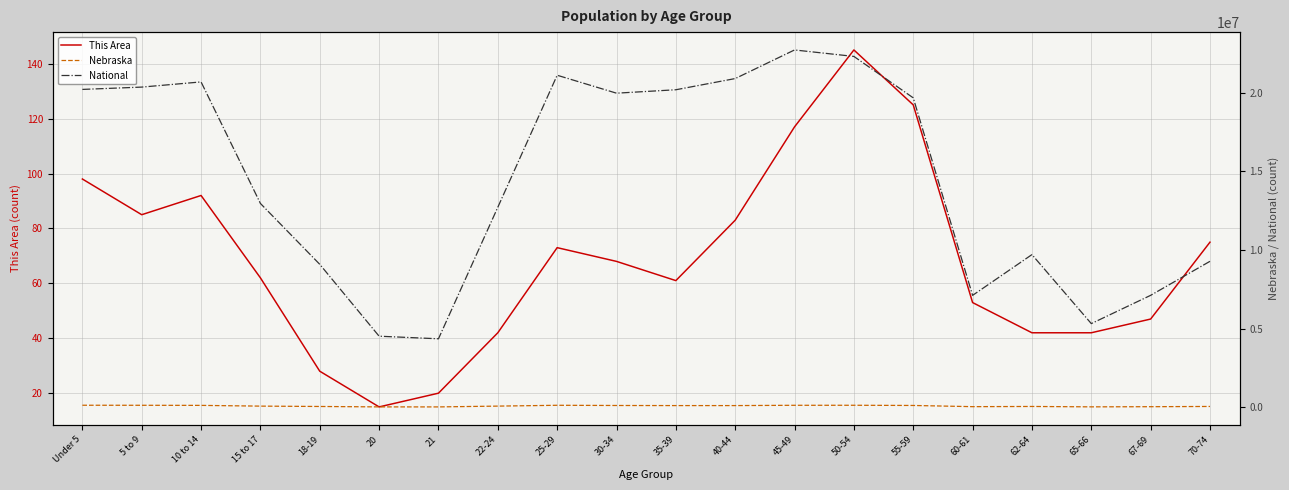

How many values in the Nebraska series exceed 110361?

9